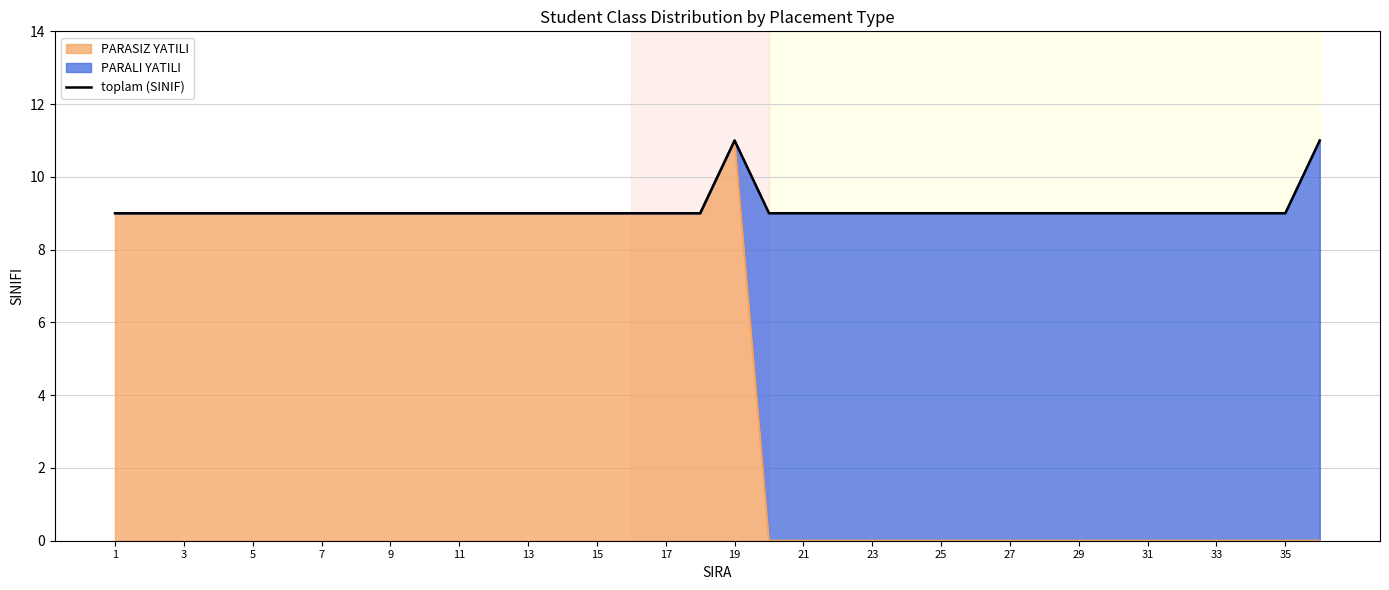

Is it true that PARASIZ YATILI equals 0 at 21?

True